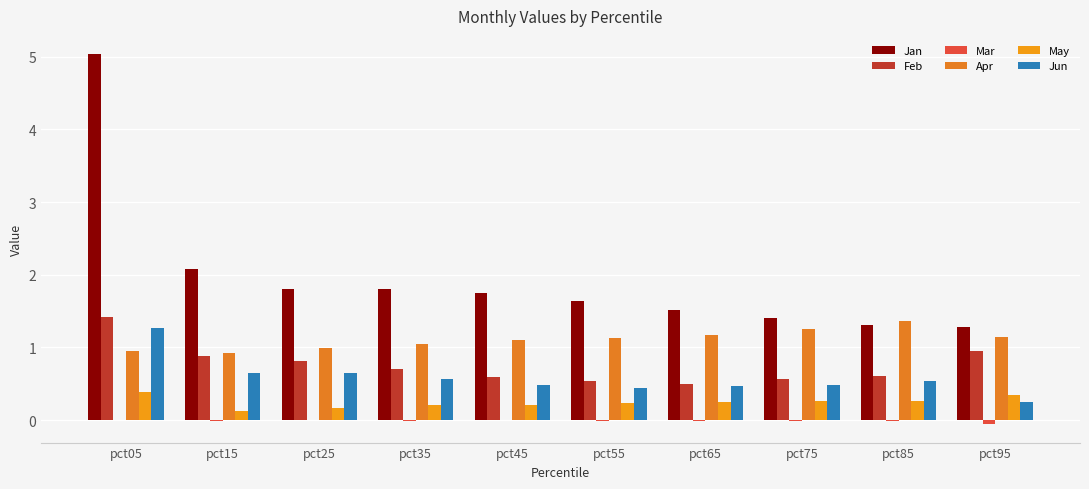

At how many categories does at least one series exceed 3?

1